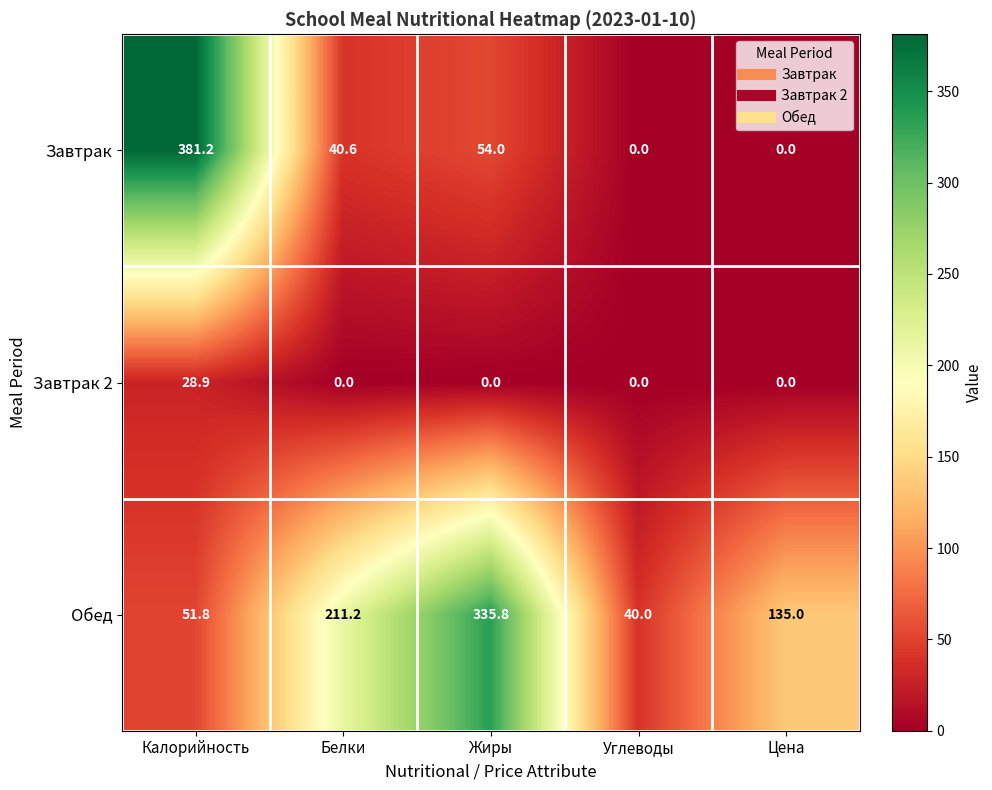

True or false: Обед has a value of 19.4 at Углеводы.

False